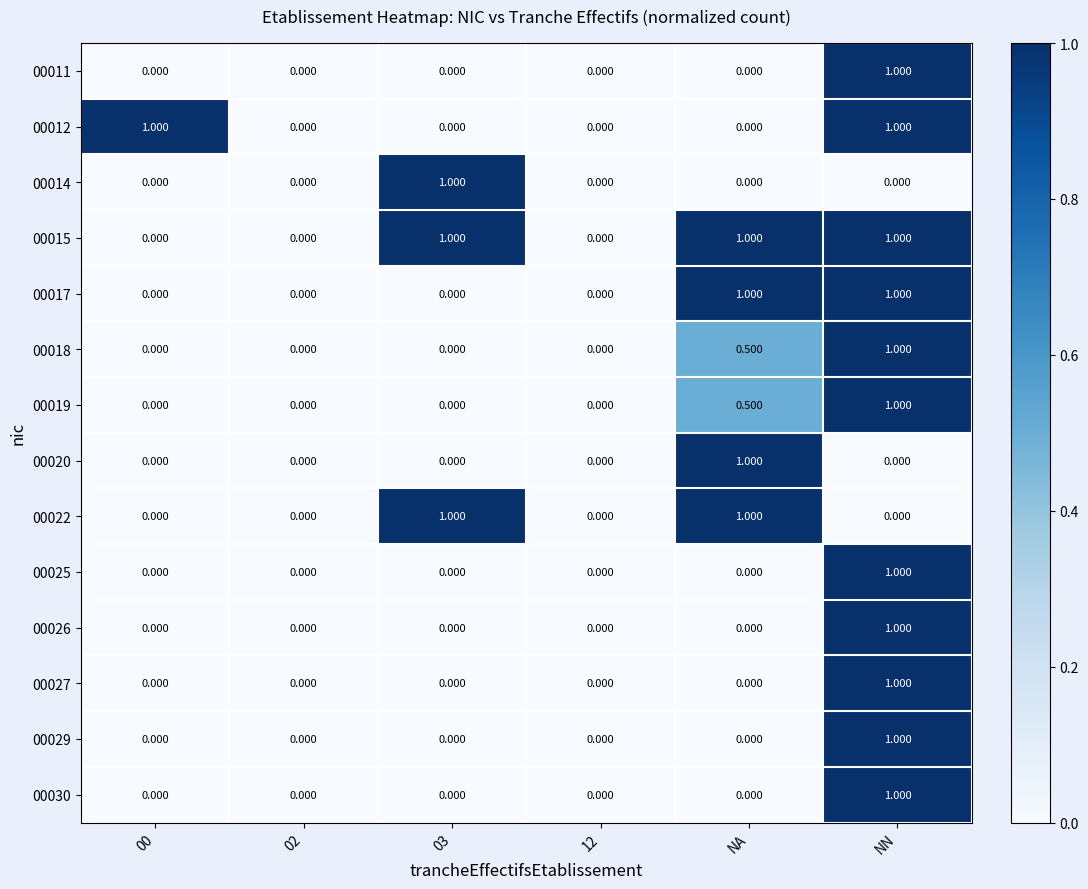

How many data points does each series have?

6